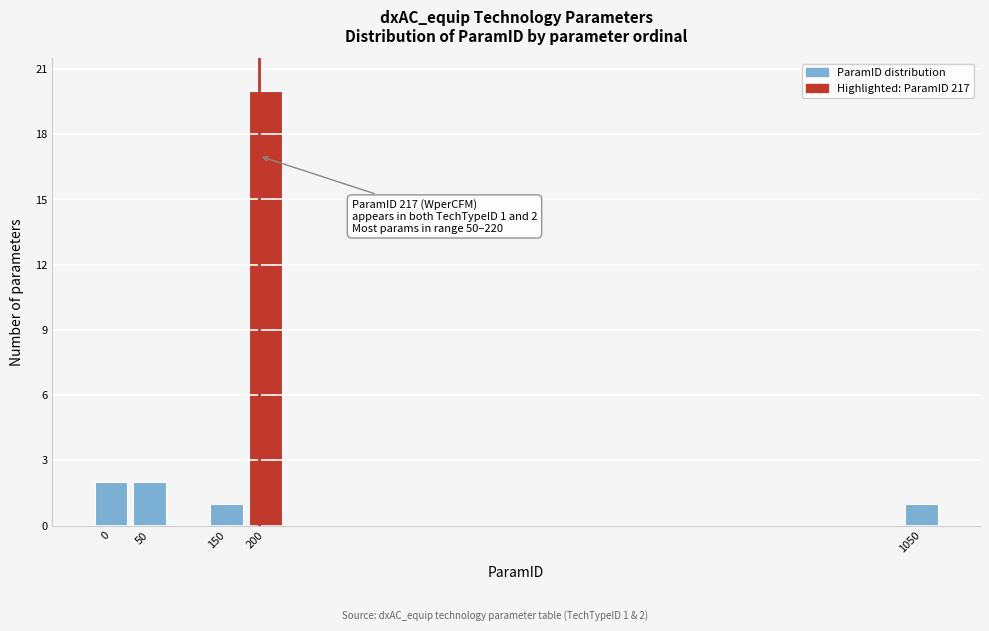

Reading right to left, transcribe all the data shown in this chart.

1	20	1	2	2